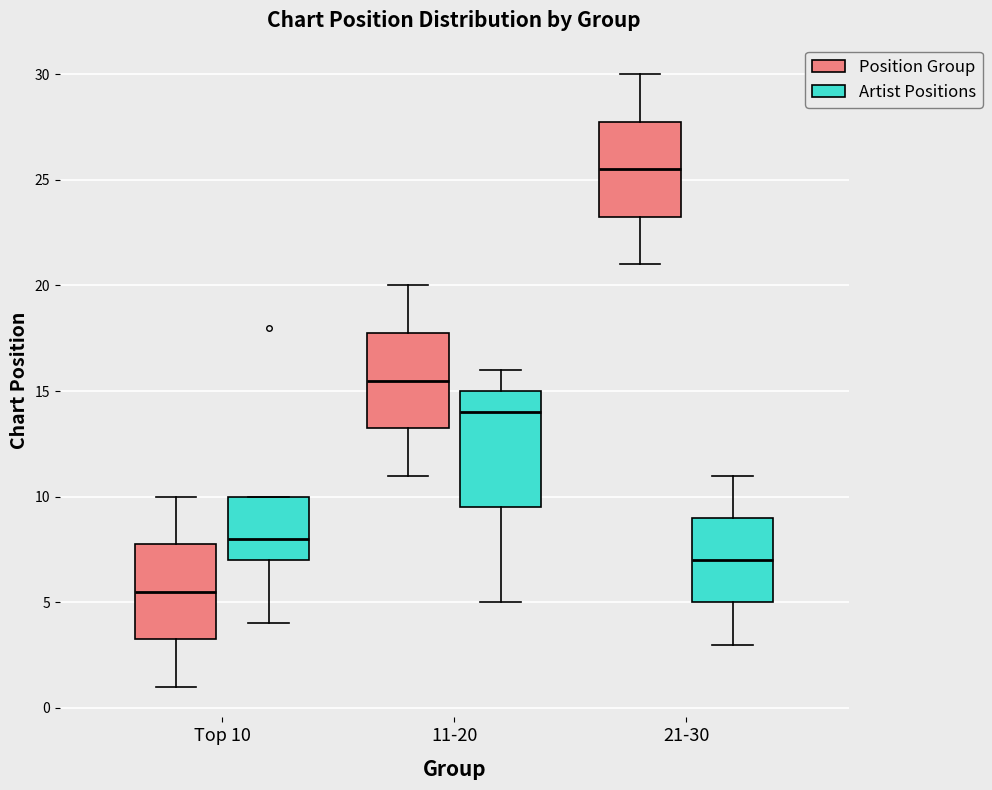

Which box has the lowest median line?

Top 10 (Position Group)